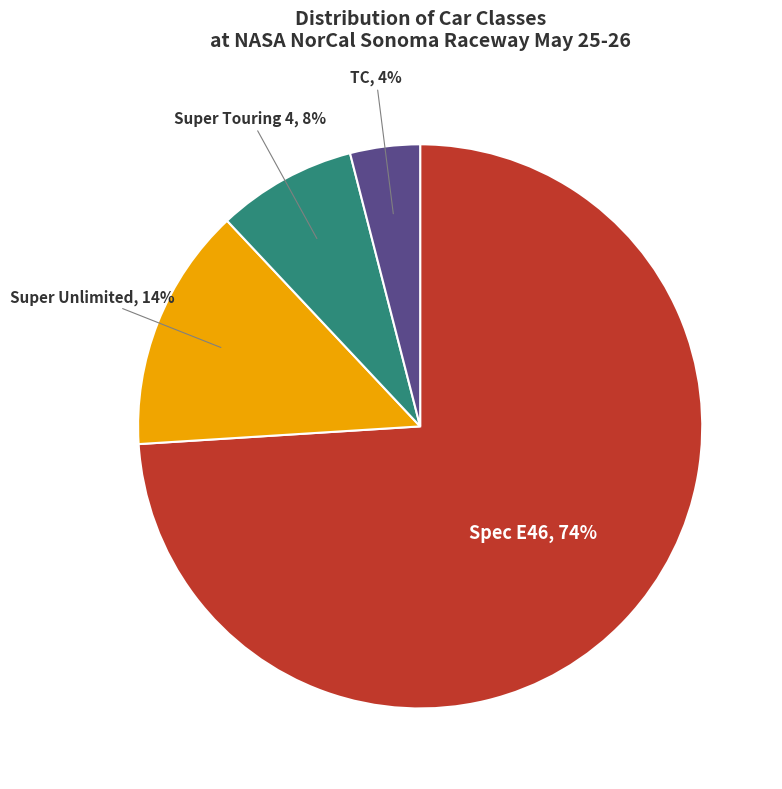

Rank the categories by value from lowest to highest.

TC, Super Touring 4, Super Unlimited, Spec E46